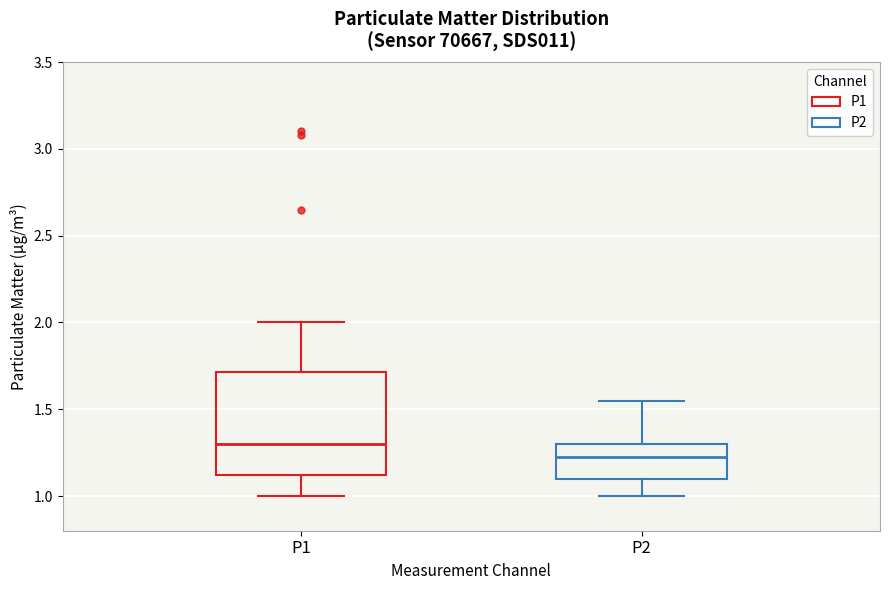

Which box is the tallest, from its lower edge to its upper edge?

P1